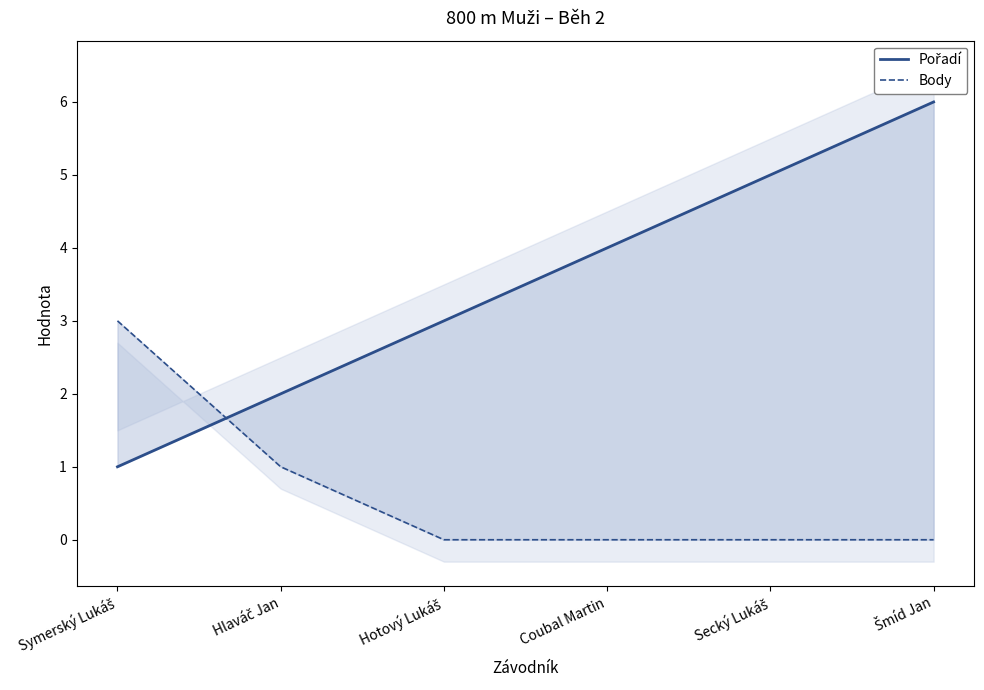

True or false: Pořadí has more than 2 points higher than both neighbors.

False